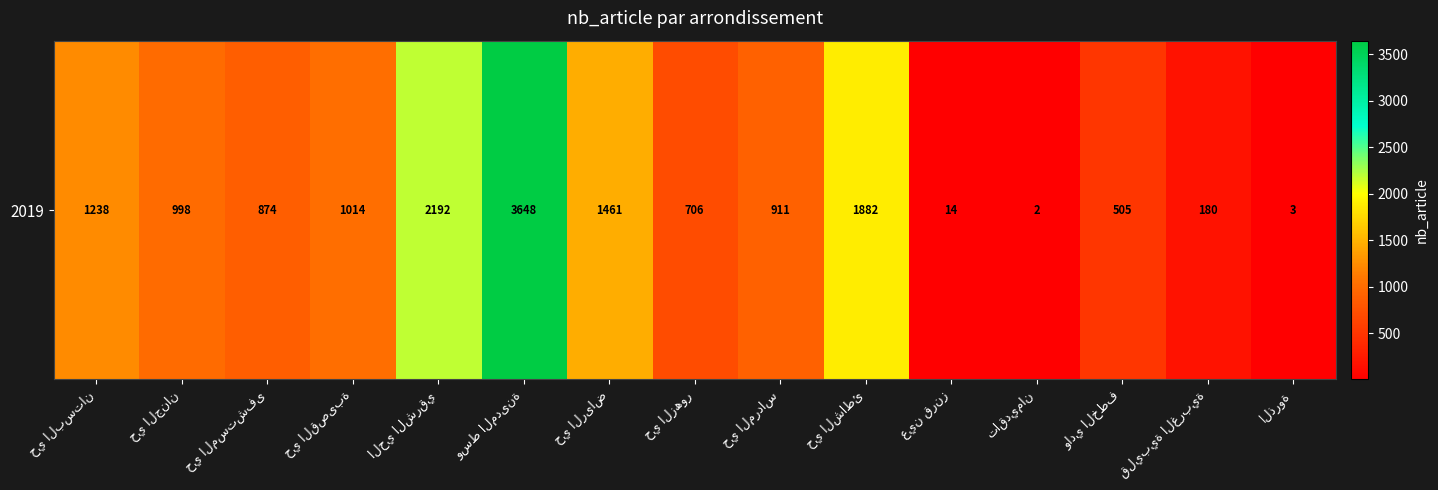

The chart shows a value of 911 at حي المرداس. True or false?

True